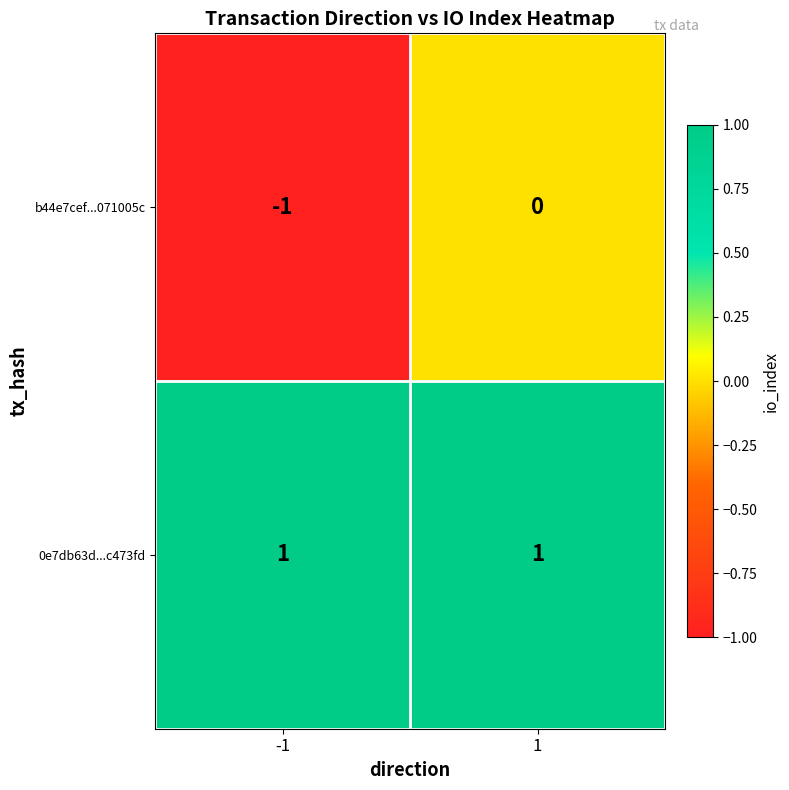

Reading right to left, list all the values displayed in this chart.

b44e7cef...071005c: 0	-1
0e7db63d...c473fd: 1	1